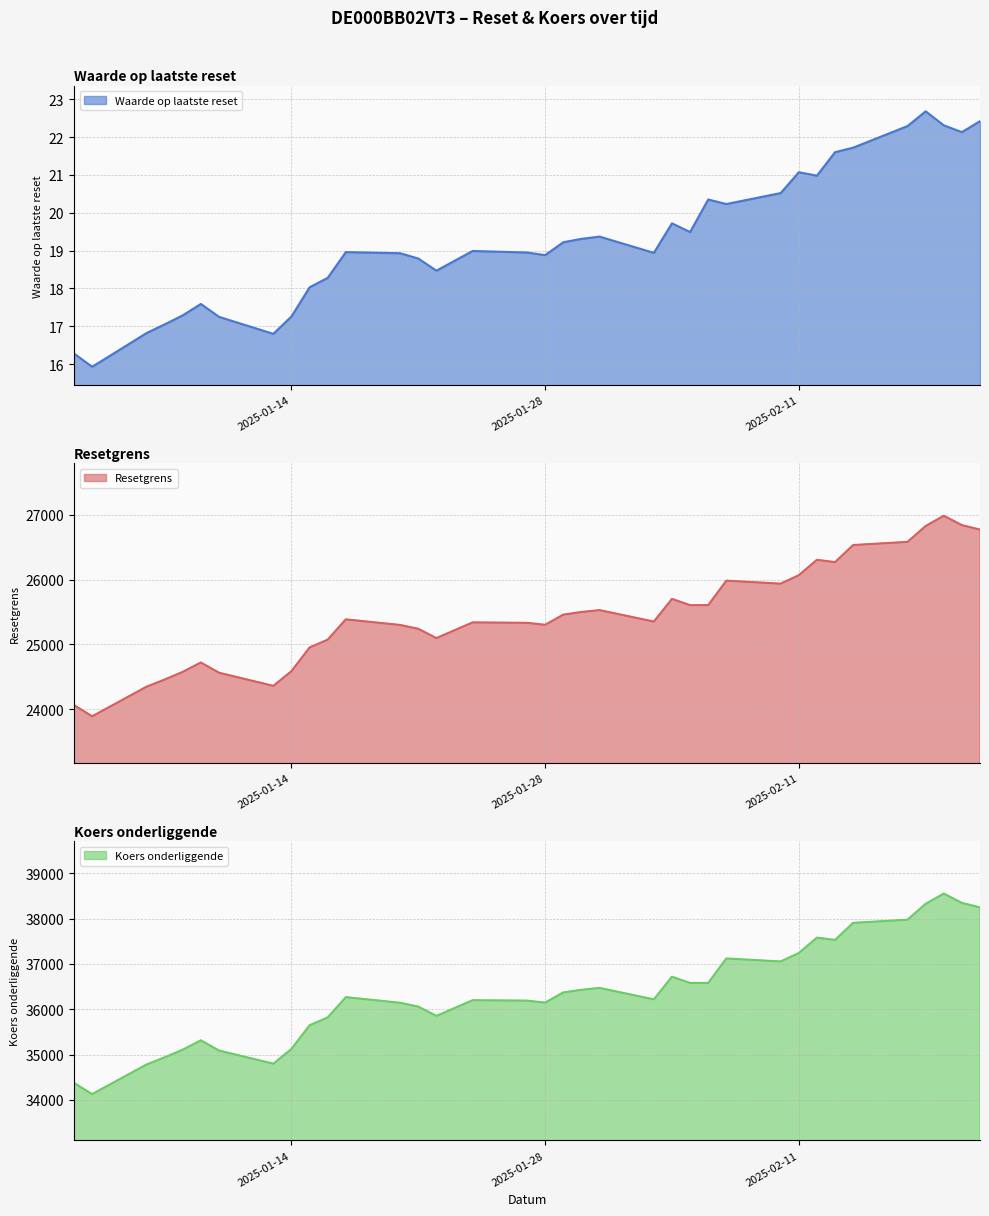

True or false: Koers onderliggende and Waarde op laatste reset cross at least once.

False